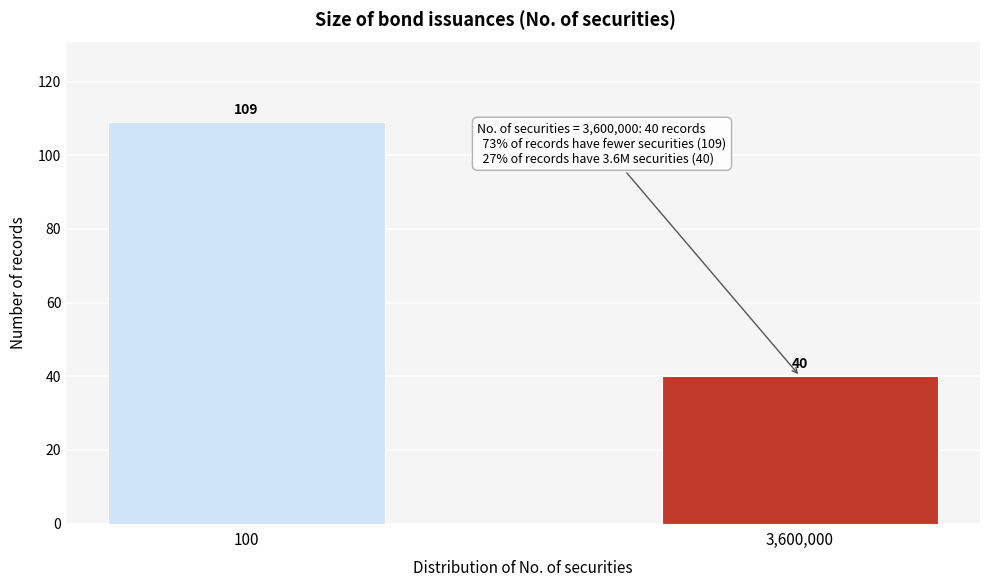

Reading right to left, what are all the values shown in this chart?

40	109